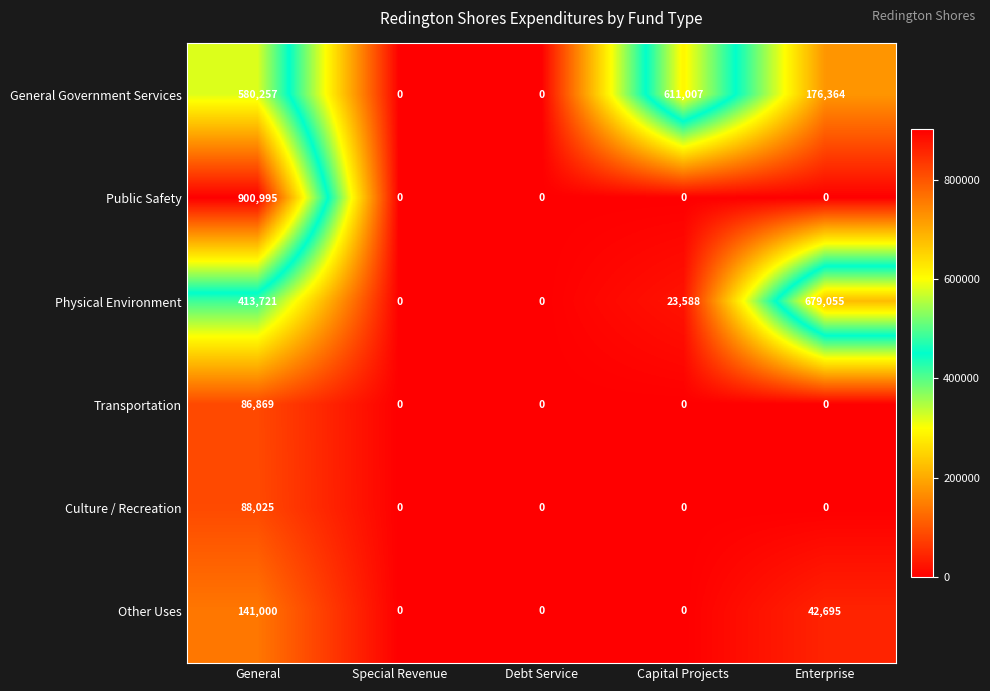

Which series has the widest spread of values?

Public Safety